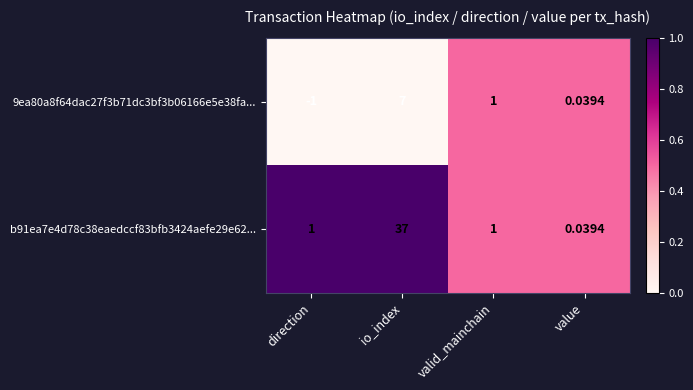

Rank the series by their maximum value, from lowest to highest.

9ea80a8f64dac27f3b71dc3bf3b06166e5e38fa..., b91ea7e4d78c38eaedccf83bfb3424aefe29e62...